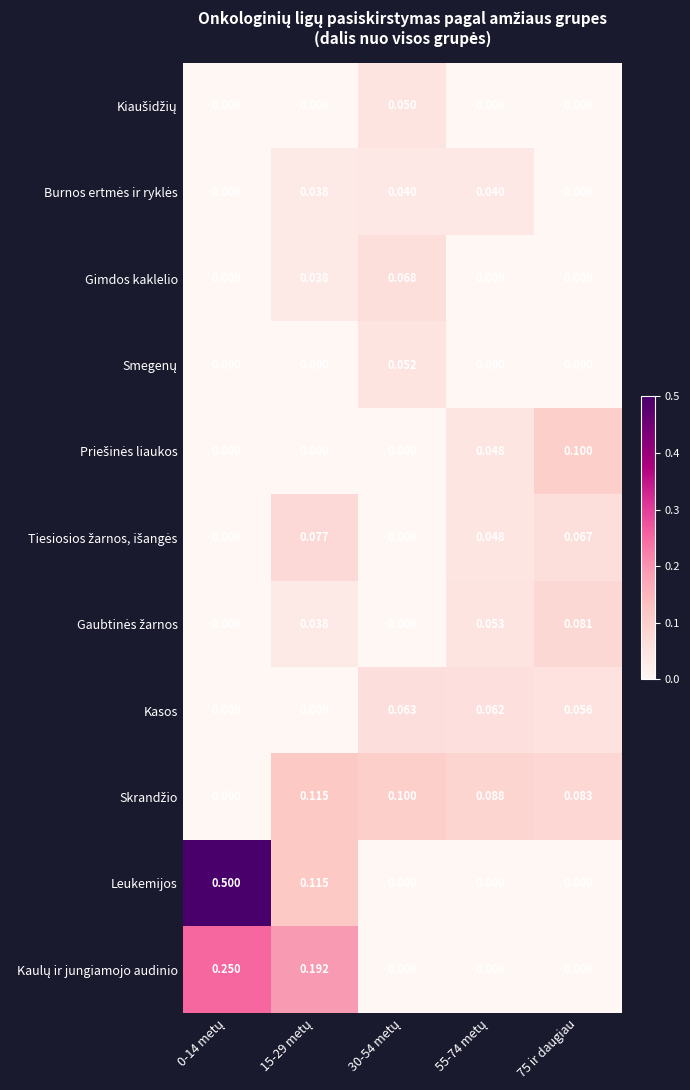

Which series has the largest total across all categories?

Leukemijos